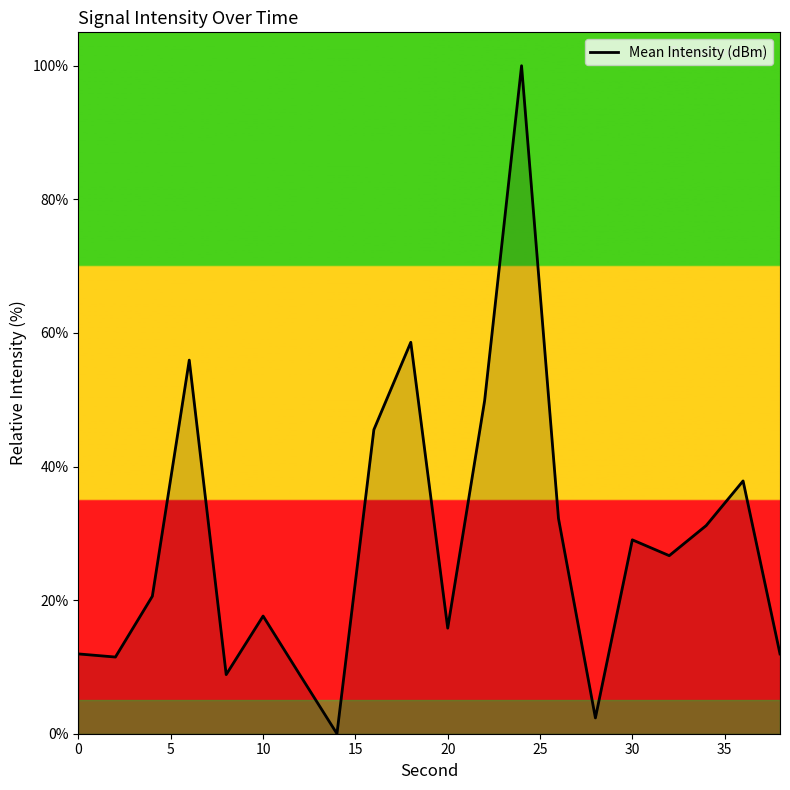

What is the difference between the maximum and minimum values?

100.0